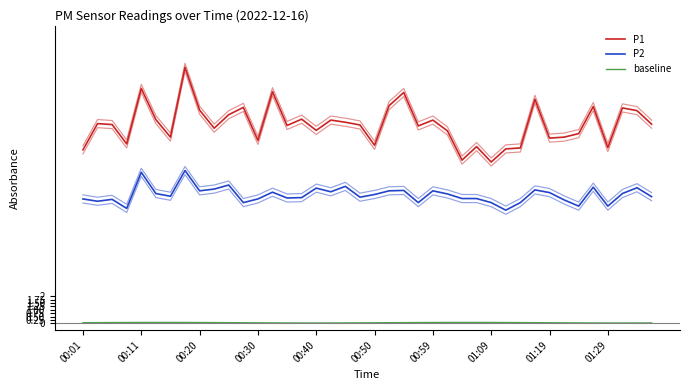

How many baseline values are between 0 and 1?

40